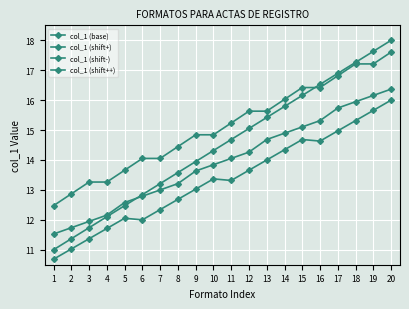

What is the smallest value displayed?

10.7